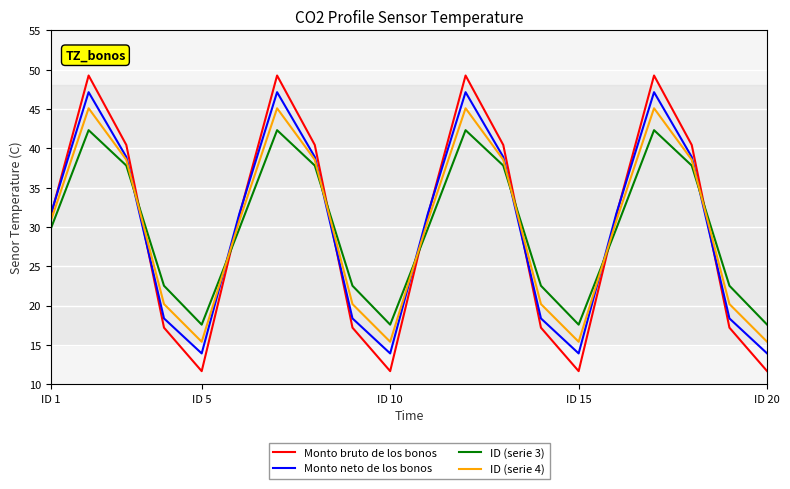

What is the difference between the maximum and minimum values in the Monto neto de los bonos series?

33.2